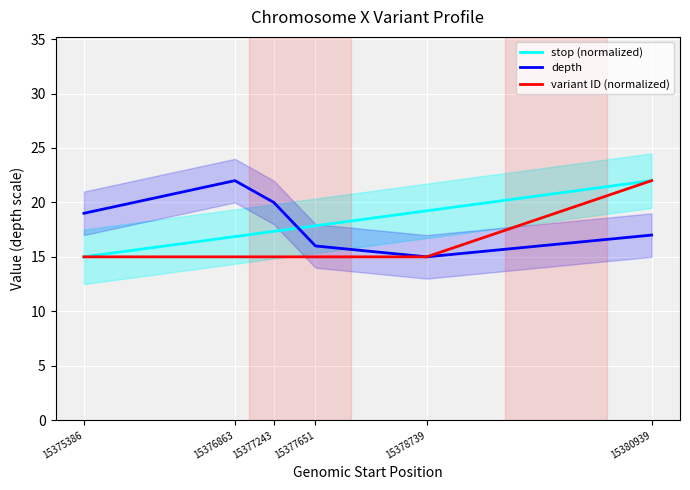

List the series in order of their peak value, highest first.

stop (normalized), depth, variant ID (normalized)